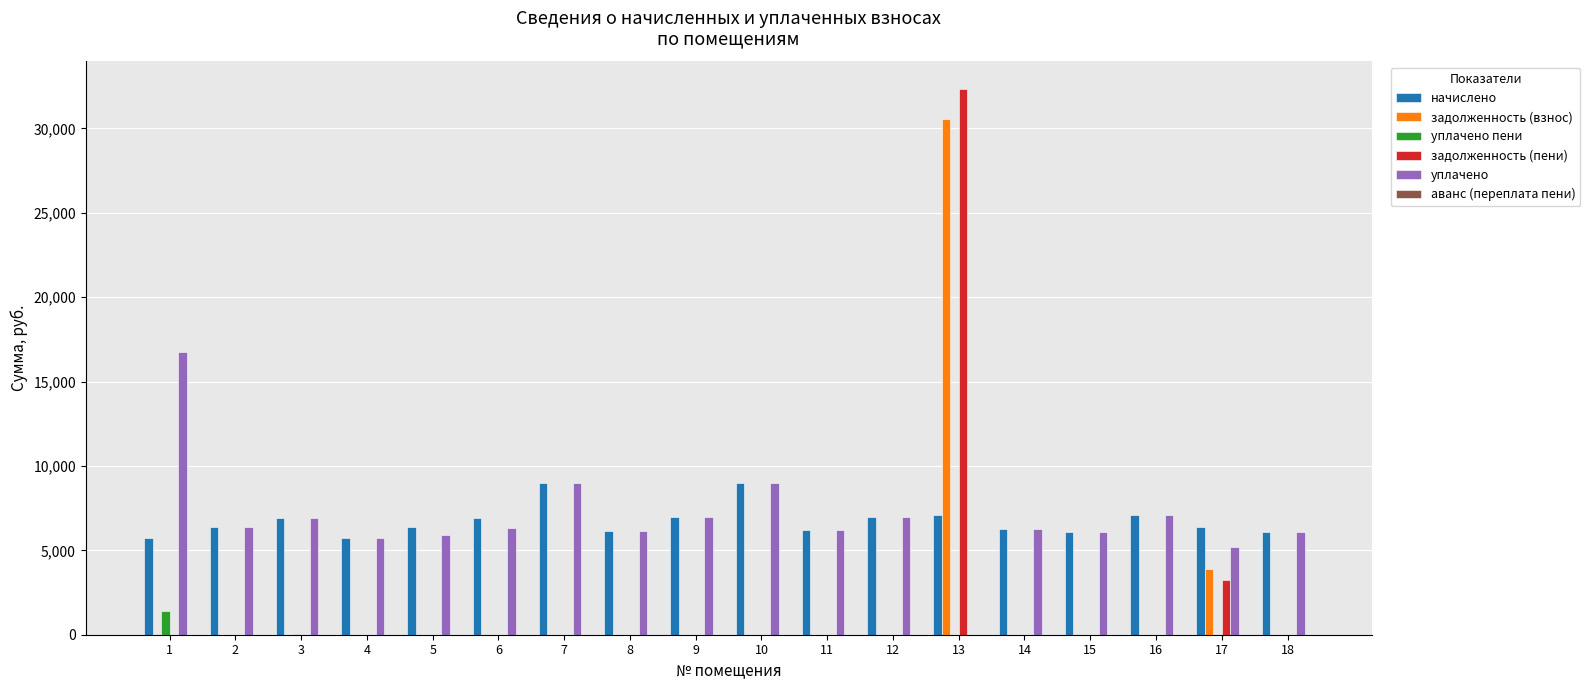

At which category is the sum across all series the highest?

13